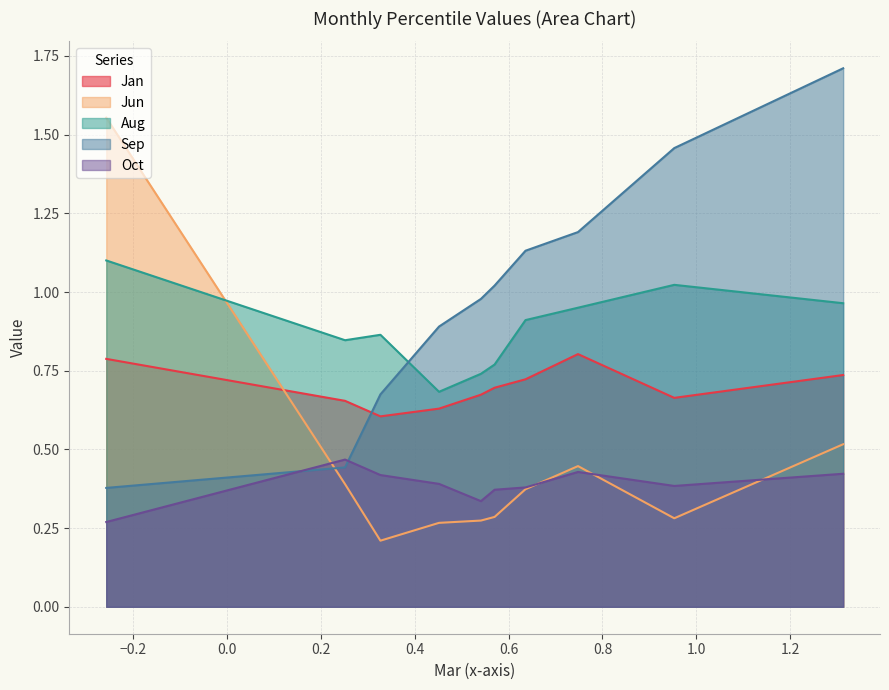

True or false: Jun and Aug cross at least once.

True